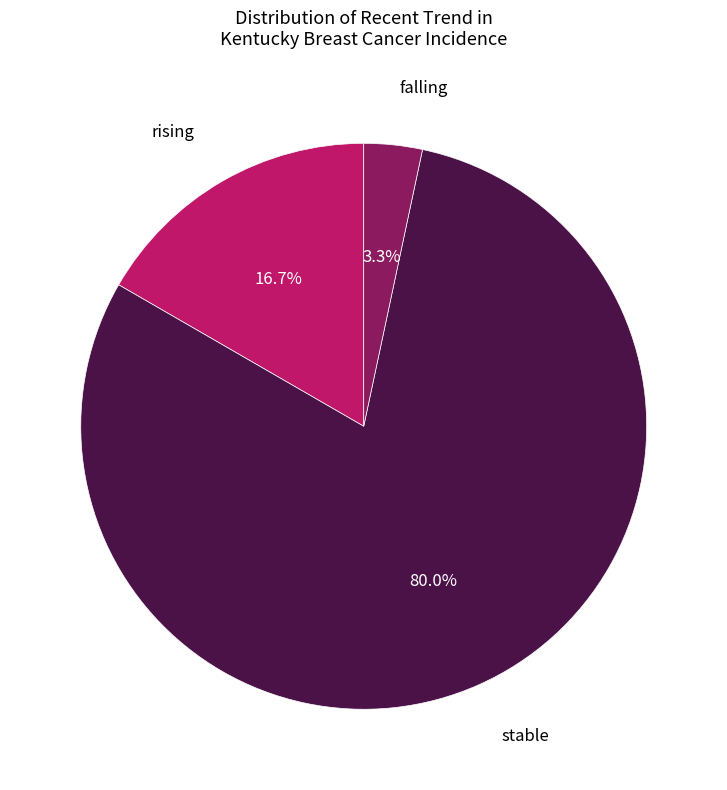

Is stable the majority of the pie?

Yes